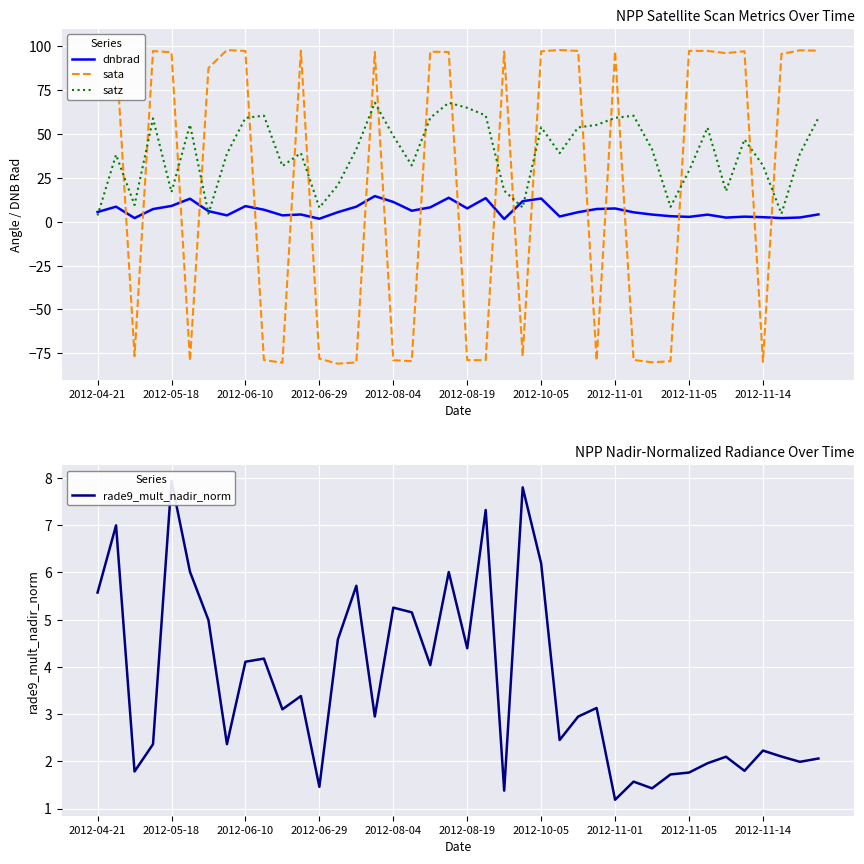

How many intersections are there between rade9_mult_nadir_norm and satz?

3